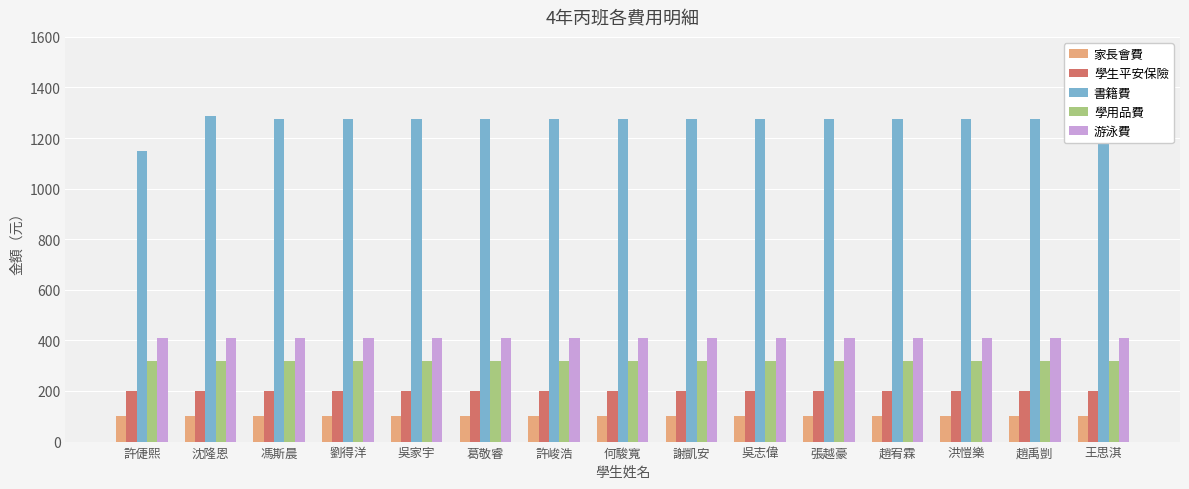

Reading left to right, list all the values displayed in this chart.

家長會費: 100	100	100	100	100	100	100	100	100	100	100	100	100	100	100
學生平安保險: 200	200	200	200	200	200	200	200	200	200	200	200	200	200	200
書籍費: 1148	1288	1276	1276	1276	1276	1276	1276	1276	1276	1276	1276	1276	1276	1276
學用品費: 317	317	317	317	317	317	317	317	317	317	317	317	317	317	317
游泳費: 410	410	410	410	410	410	410	410	410	410	410	410	410	410	410